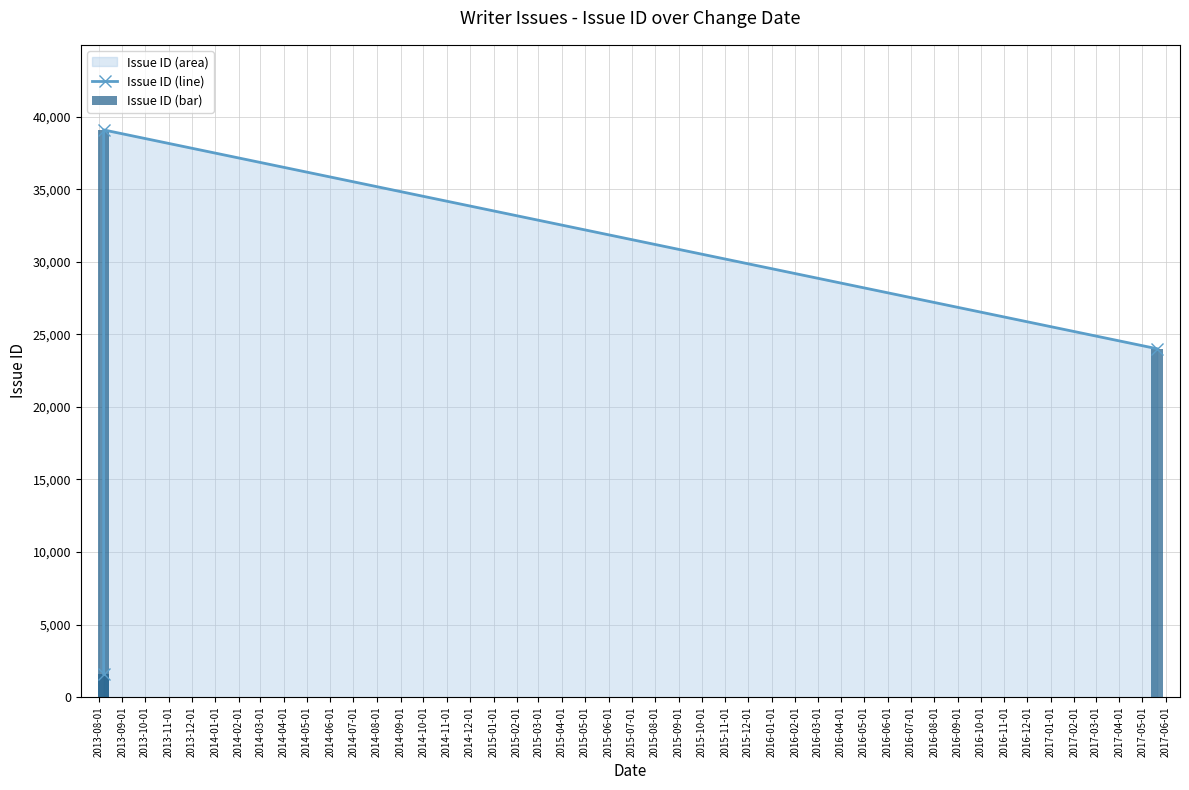

How many values in the Issue ID (line) series are below 24003?

1